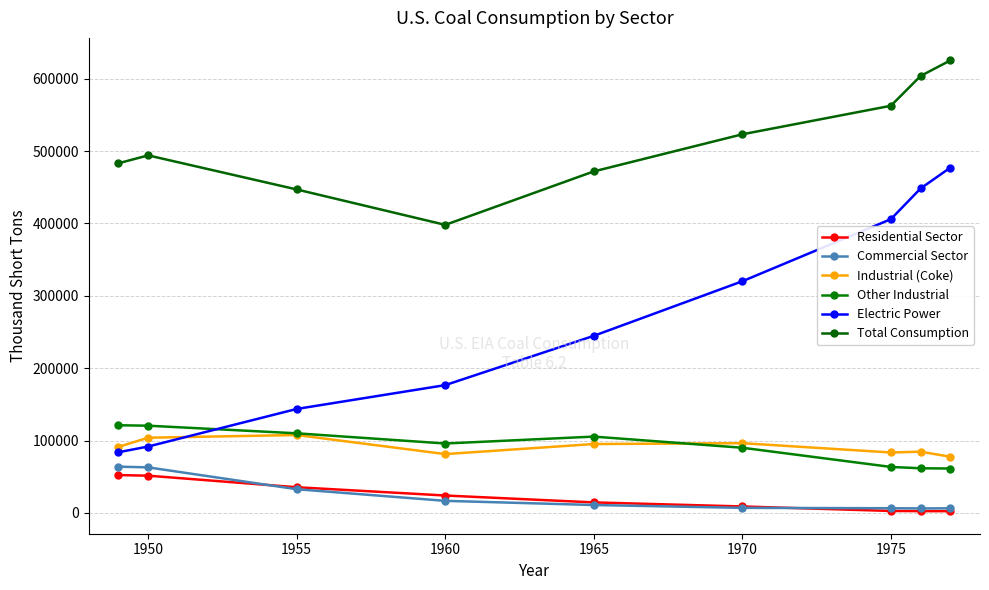

What is the highest value of the Residential Sector series?

52407.0